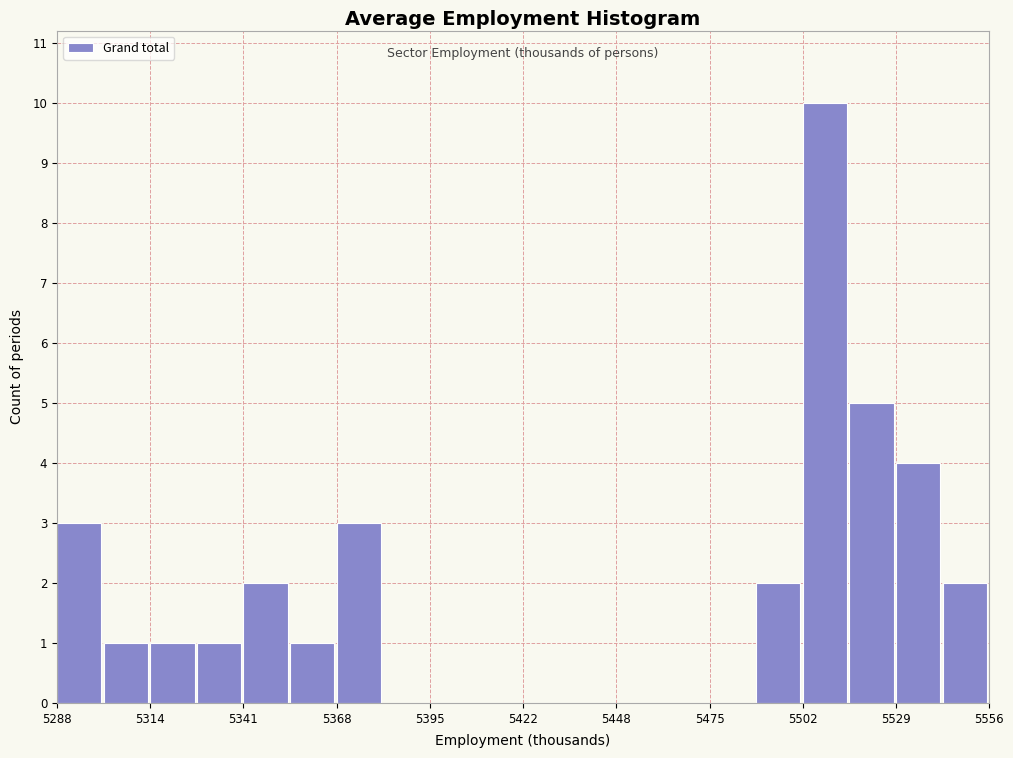

Read against the x-axis, roughly where is the centre of the tallest bar?

5510